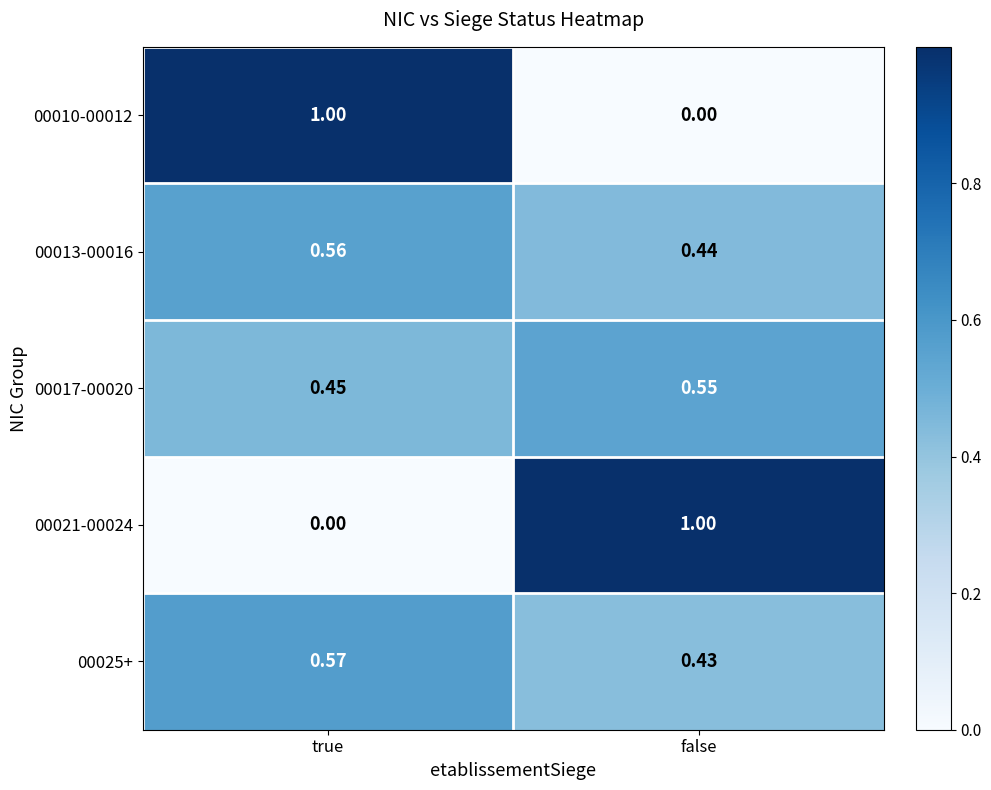

At which label is 00010-00012 closest to 0?

false